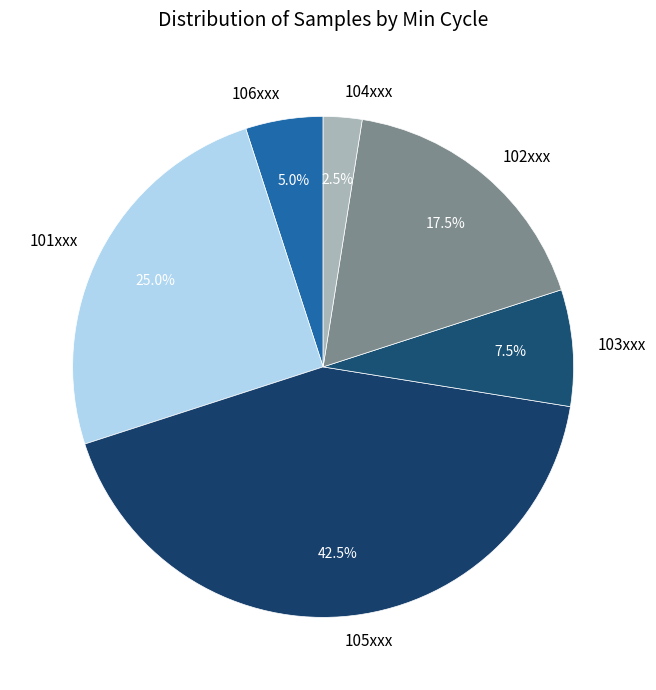

What percentage do 106xxx and 102xxx together represent?

22.5%